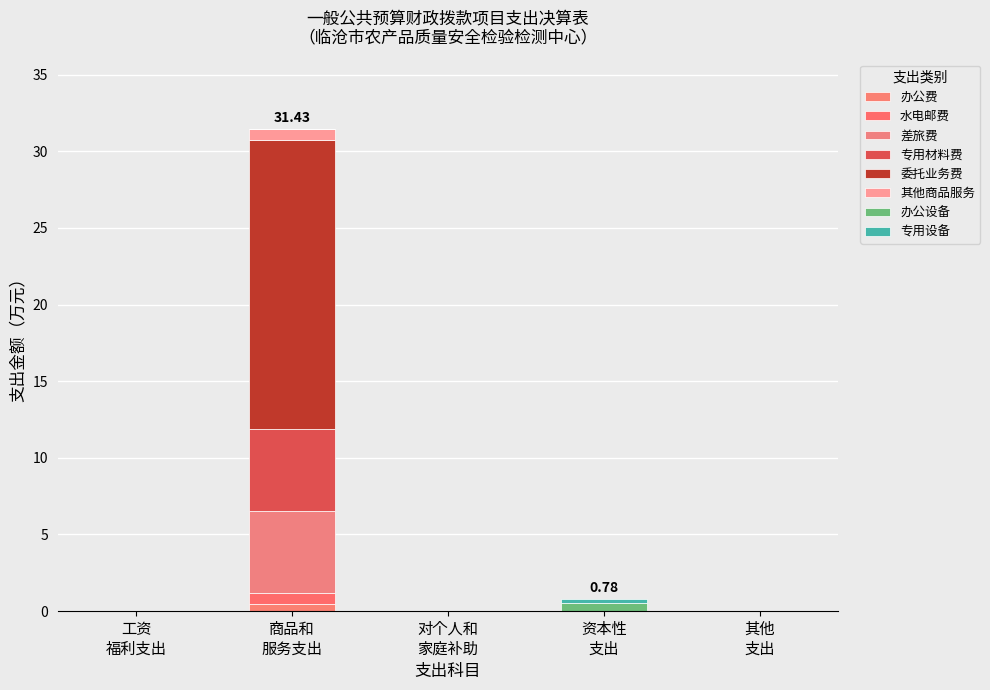

How many categories are shown in the chart?

5